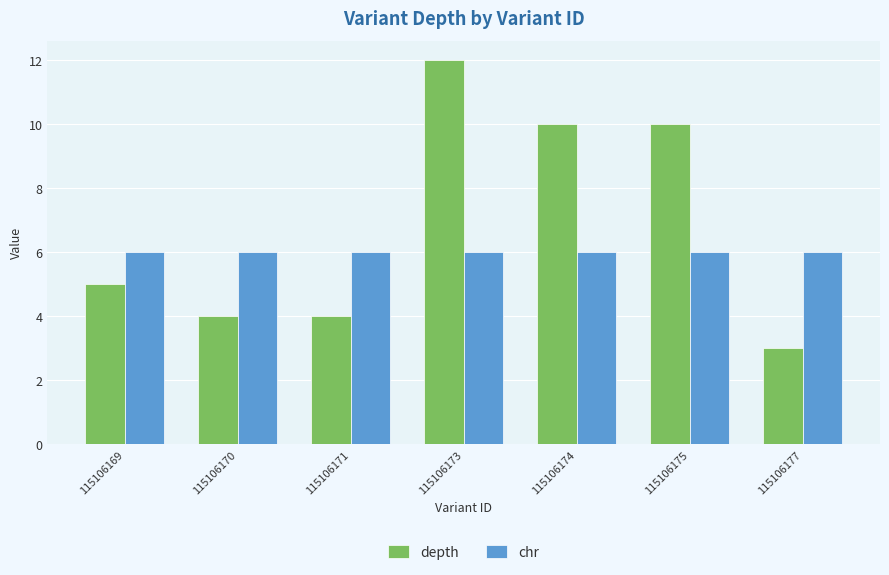

How many data points does each series have?

7